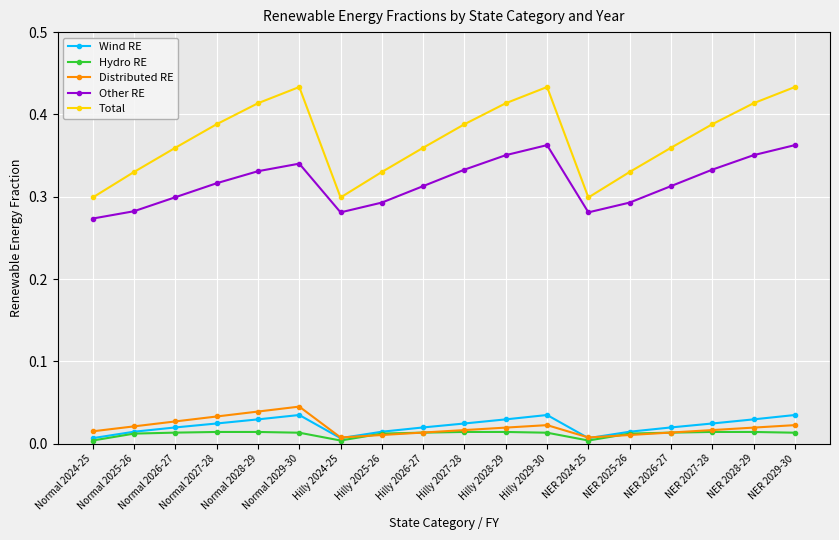

Which series has the largest range (max minus min)?

Total